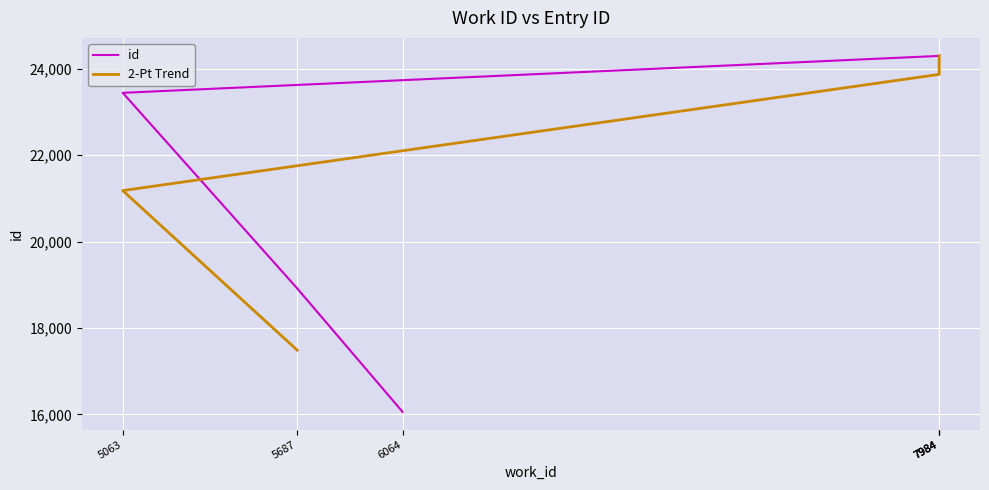

At which label is the value closest to 20181?

5687